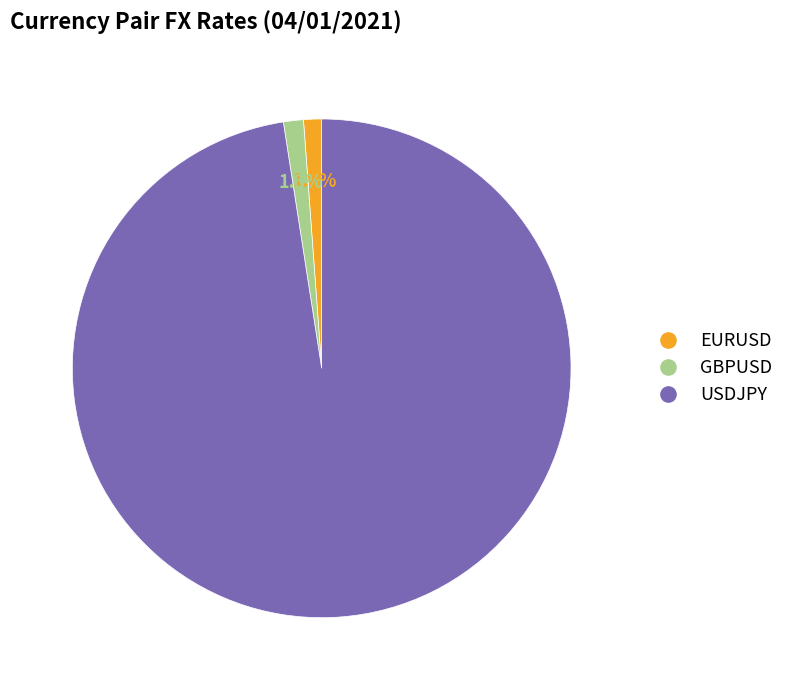

To the nearest percent, what percentage of the pie is GBPUSD?

1%